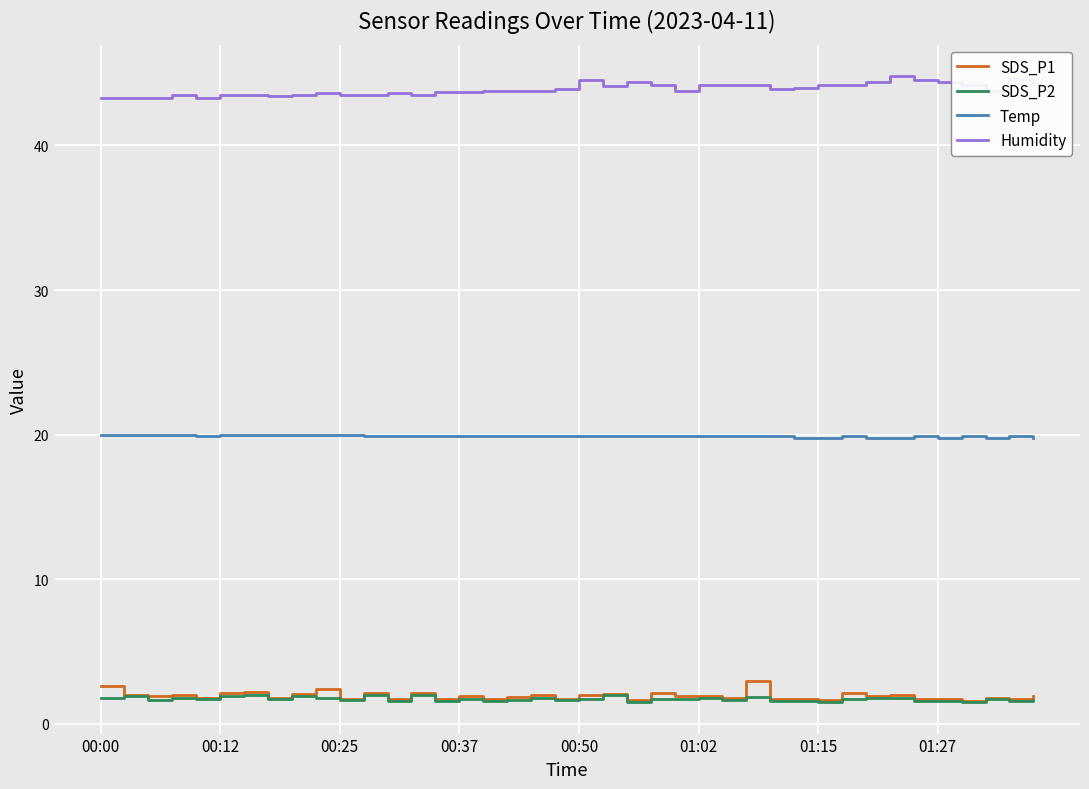

What is the minimum value shown in the chart?

1.5